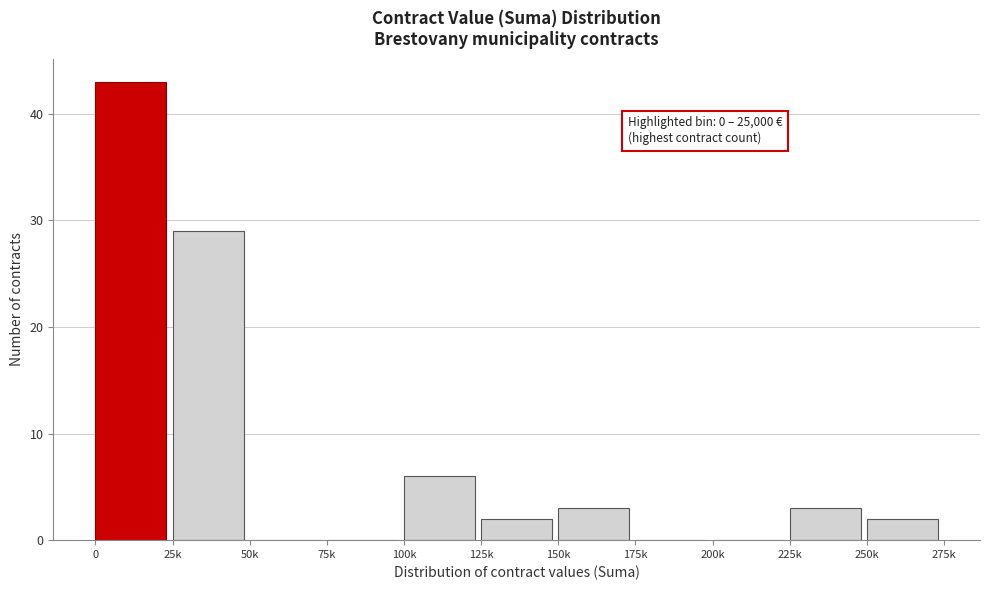

Reading right to left, what are all the values shown in this chart?

250k=2	225k=3	200k=0	175k=0	150k=3	125k=2	100k=6	75k=0	50k=0	25k=29	0=43